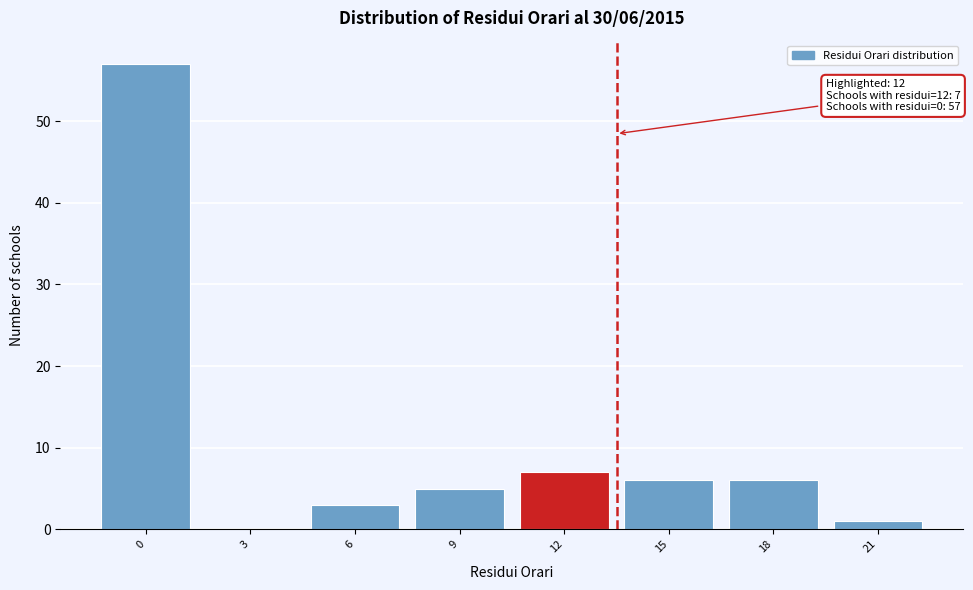

Reading left to right, list all the values displayed in this chart.

0=57	3=0	6=3	9=5	12=7	15=6	18=6	21=1